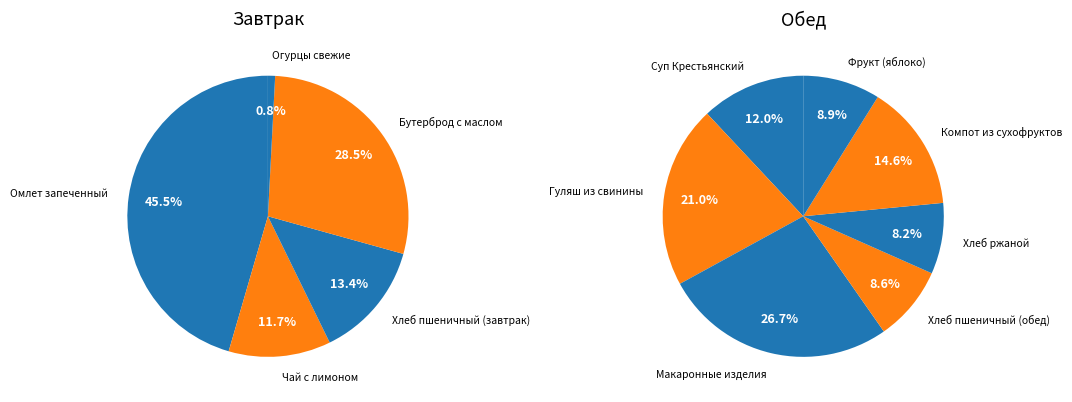

Is there any slice that represents more than half of the pie?

No